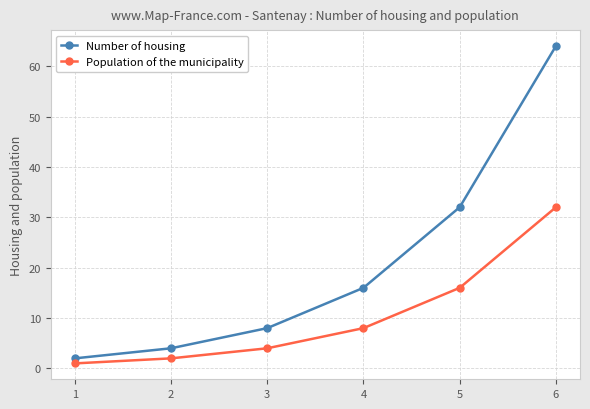

Which category has the highest value across all series?

6